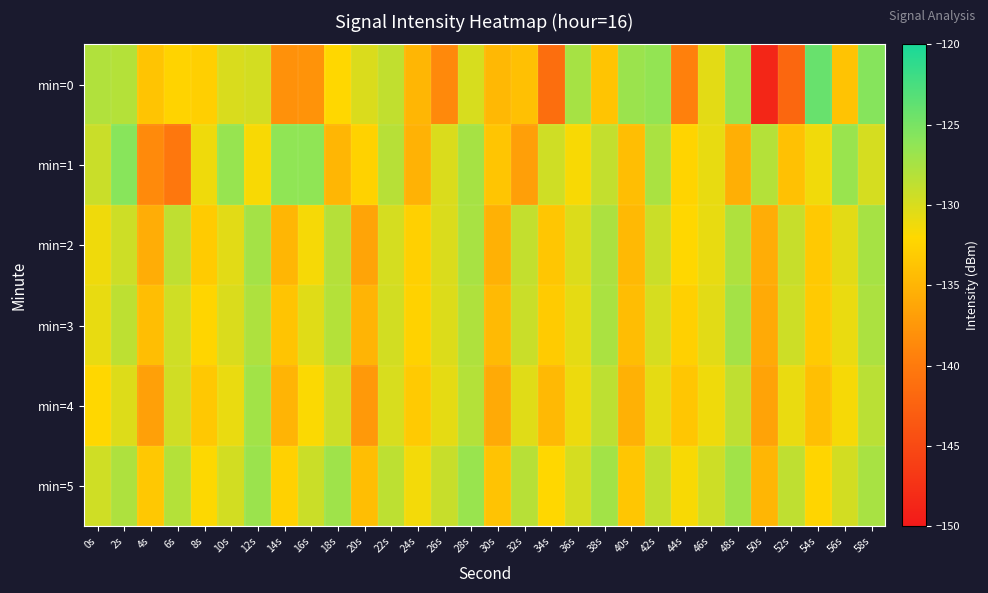

Reading right to left, list all the values displayed in this chart.

min=0: 58s=-125.7	56s=-133.8	54s=-124.1	52s=-142.0	50s=-148.7	48s=-126.7	46s=-130.6	44s=-139.4	42s=-126.4	40s=-126.8	38s=-133.7	36s=-127.4	34s=-141.3	32s=-134.0	30s=-134.8	28s=-129.9	26s=-138.6	24s=-134.9	22s=-128.8	20s=-130.1	18s=-132.1	16s=-137.8	14s=-138.0	12s=-129.8	10s=-130.0	8s=-132.8	6s=-132.5	4s=-133.7	2s=-128.1	0s=-128.0
min=1: 58s=-129.8	56s=-126.7	54s=-131.3	52s=-133.9	50s=-128.1	48s=-135.5	46s=-130.8	44s=-132.4	42s=-127.6	40s=-134.2	38s=-128.9	36s=-131.7	34s=-129.5	32s=-136.8	30s=-133.6	28s=-127.4	26s=-130.1	24s=-135.2	22s=-128.3	20s=-132.5	18s=-134.9	16s=-126.2	14s=-126.2	12s=-131.7	10s=-126.6	8s=-131.2	6s=-140.3	4s=-138.5	2s=-125.9	0s=-129.2
min=2: 58s=-127.4	56s=-130.6	54s=-133.3	52s=-129.1	50s=-135.7	48s=-127.9	46s=-130.8	44s=-132.1	42s=-129.3	40s=-134.6	38s=-127.7	36s=-130.2	34s=-133.5	32s=-128.9	30s=-135.3	28s=-127.5	26s=-130.1	24s=-132.7	22s=-129.8	20s=-136.4	18s=-128.2	16s=-131.6	14s=-134.9	12s=-127.3	10s=-130.5	8s=-133.1	6s=-128.7	4s=-135.6	2s=-129.4	0s=-131.2
min=3: 58s=-127.7	56s=-130.9	54s=-133.2	52s=-129.4	50s=-135.9	48s=-127.3	46s=-130.5	44s=-132.7	42s=-129.9	40s=-134.3	38s=-127.6	36s=-130.7	34s=-133.1	32s=-129.2	30s=-134.5	28s=-127.9	26s=-130.2	24s=-132.5	22s=-129.7	20s=-135.1	18s=-128.1	16s=-130.4	14s=-133.7	12s=-127.8	10s=-130.1	8s=-132.3	6s=-129.5	4s=-134.2	2s=-128.6	0s=-130.8
min=4: 58s=-128.4	56s=-131.6	54s=-134.1	52s=-130.9	50s=-136.5	48s=-128.7	46s=-131.2	44s=-133.5	42s=-130.7	40s=-135.3	38s=-128.6	36s=-131.1	34s=-134.6	32s=-130.4	30s=-135.9	28s=-128.1	26s=-130.7	24s=-133.2	22s=-130.0	20s=-137.3	18s=-129.4	16s=-131.8	14s=-135.1	12s=-127.2	10s=-130.9	8s=-133.4	6s=-129.6	4s=-136.7	2s=-130.3	0s=-132.1
min=5: 58s=-127.5	56s=-129.7	54s=-132.3	52s=-128.7	50s=-134.9	48s=-127.1	46s=-129.4	44s=-131.7	42s=-128.9	40s=-133.5	38s=-127.2	36s=-129.8	34s=-132.1	32s=-128.3	30s=-133.8	28s=-126.7	26s=-129.1	24s=-131.4	22s=-128.6	20s=-134.2	18s=-127.0	16s=-129.3	14s=-132.6	12s=-126.8	10s=-129.7	8s=-131.9	6s=-128.1	4s=-133.4	2s=-127.8	0s=-129.5